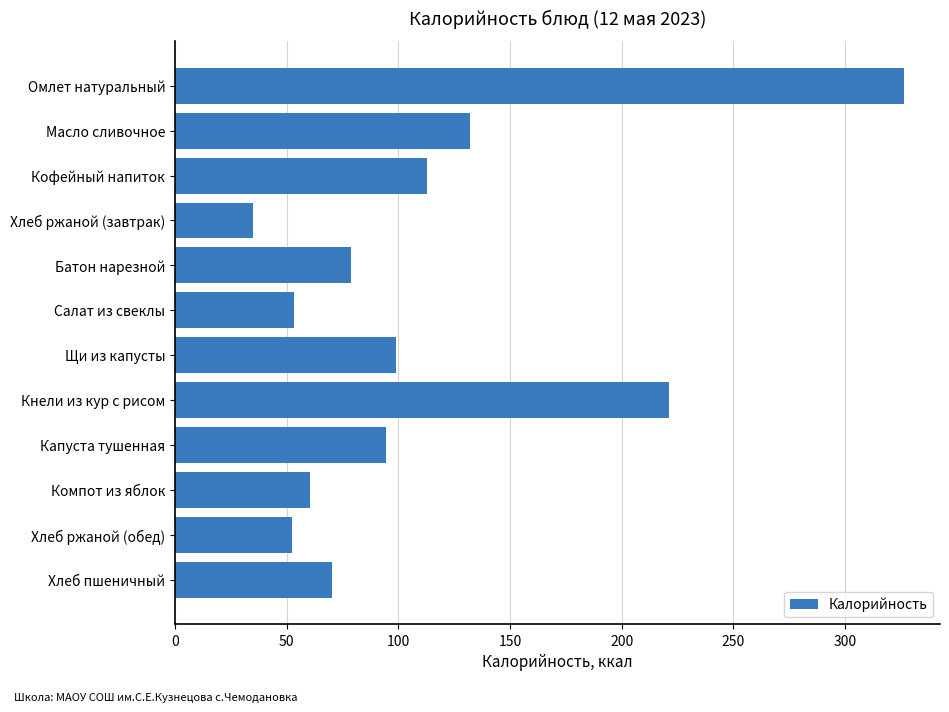

What is the difference between the values at Хлеб ржаной (завтрак) and Кнели из кур с рисом?

186.3